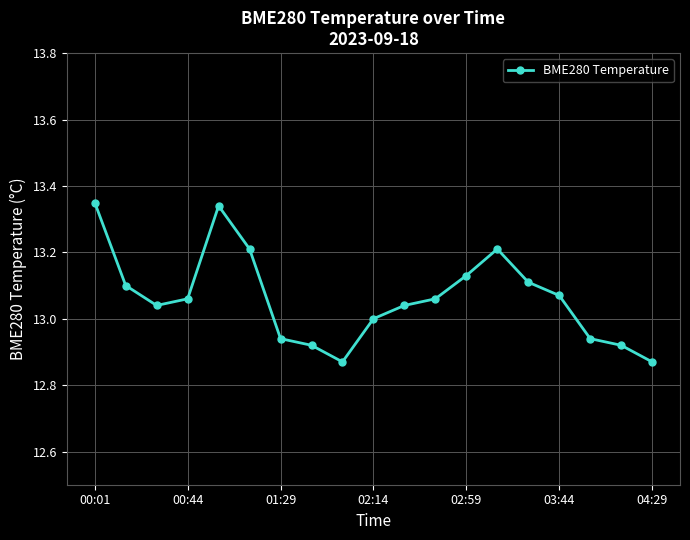

True or false: the data has more than 1 interior local peaks.

True